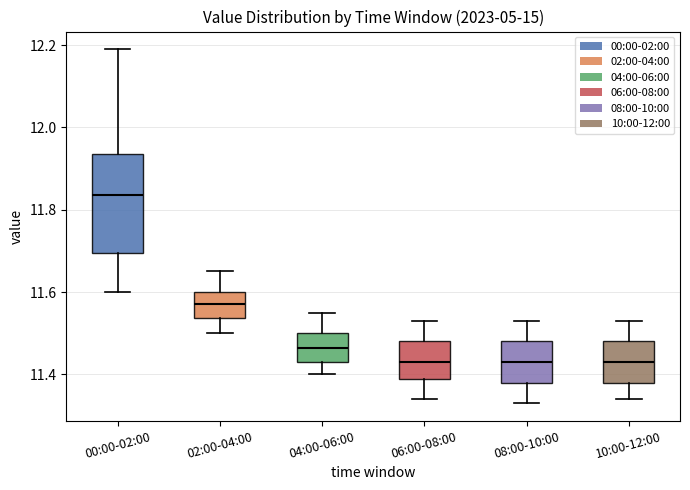

Reading left to right, read every box against the y-axis: the position of its median line, the range the box covers, and the ends of its whiskers. The values are not printed on the chart, so give them approximately, as read against the axis.

00:00-02:00: median 11.84, box 11.70 to 11.94, whiskers 11.60 to 12.20
02:00-04:00: median 11.58, box 11.54 to 11.60, whiskers 11.50 to 11.66
04:00-06:00: median 11.46, box 11.44 to 11.50, whiskers 11.40 to 11.56
06:00-08:00: median 11.44, box 11.38 to 11.48, whiskers 11.34 to 11.54
08:00-10:00: median 11.44, box 11.38 to 11.48, whiskers 11.34 to 11.54
10:00-12:00: median 11.44, box 11.38 to 11.48, whiskers 11.34 to 11.54